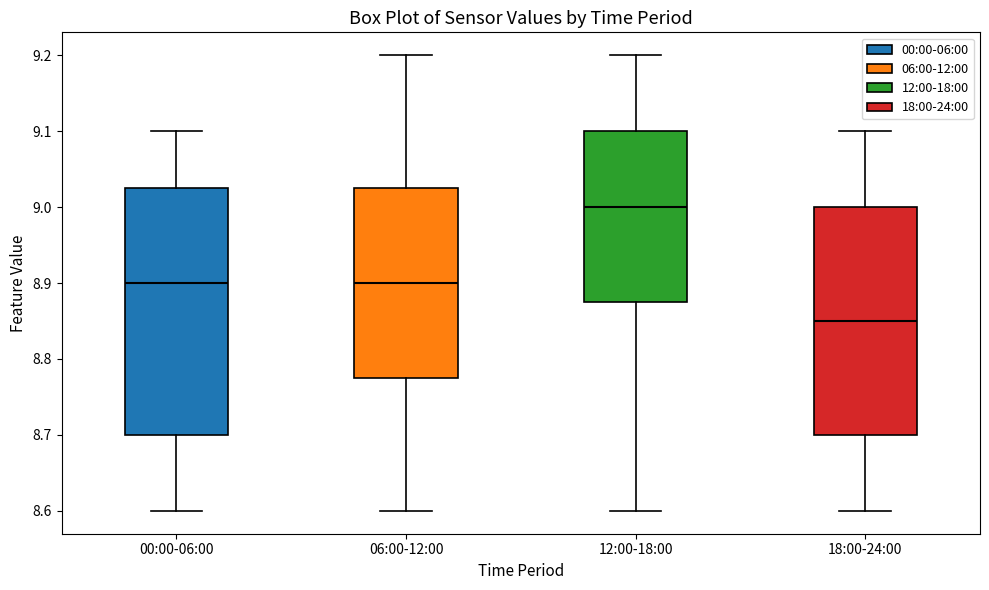

Comparing the boxes themselves (not the whiskers), which one is the tallest?

00:00-06:00